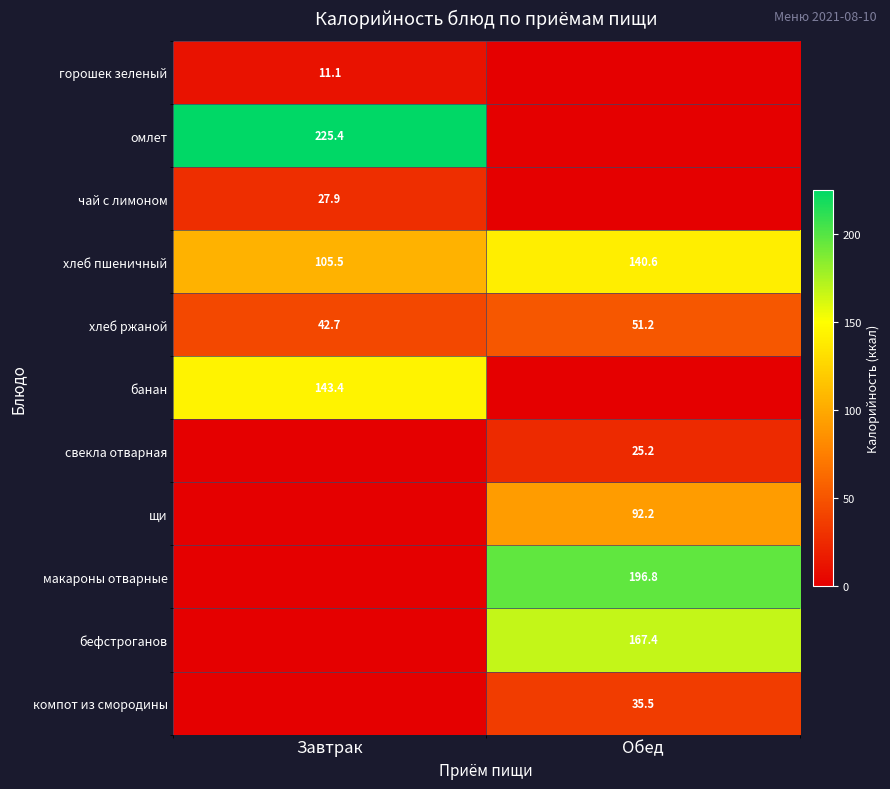

Is the value of банан at Завтрак greater than the value of чай с лимоном at Завтрак?

Yes